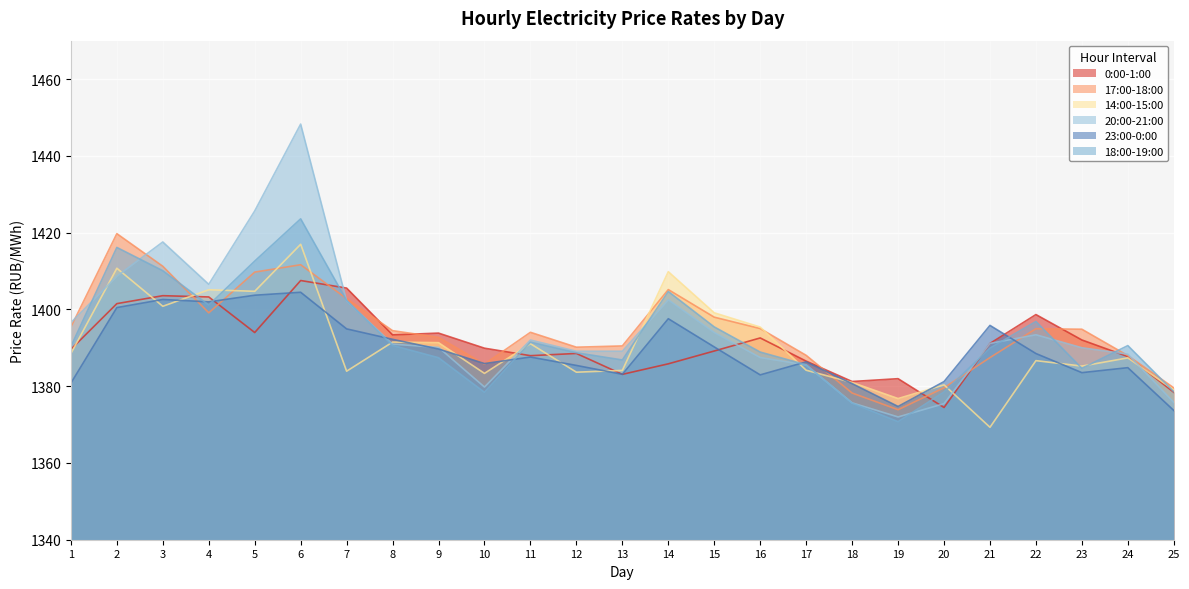

What is the highest value of the 20:00-21:00 series?

1448.3